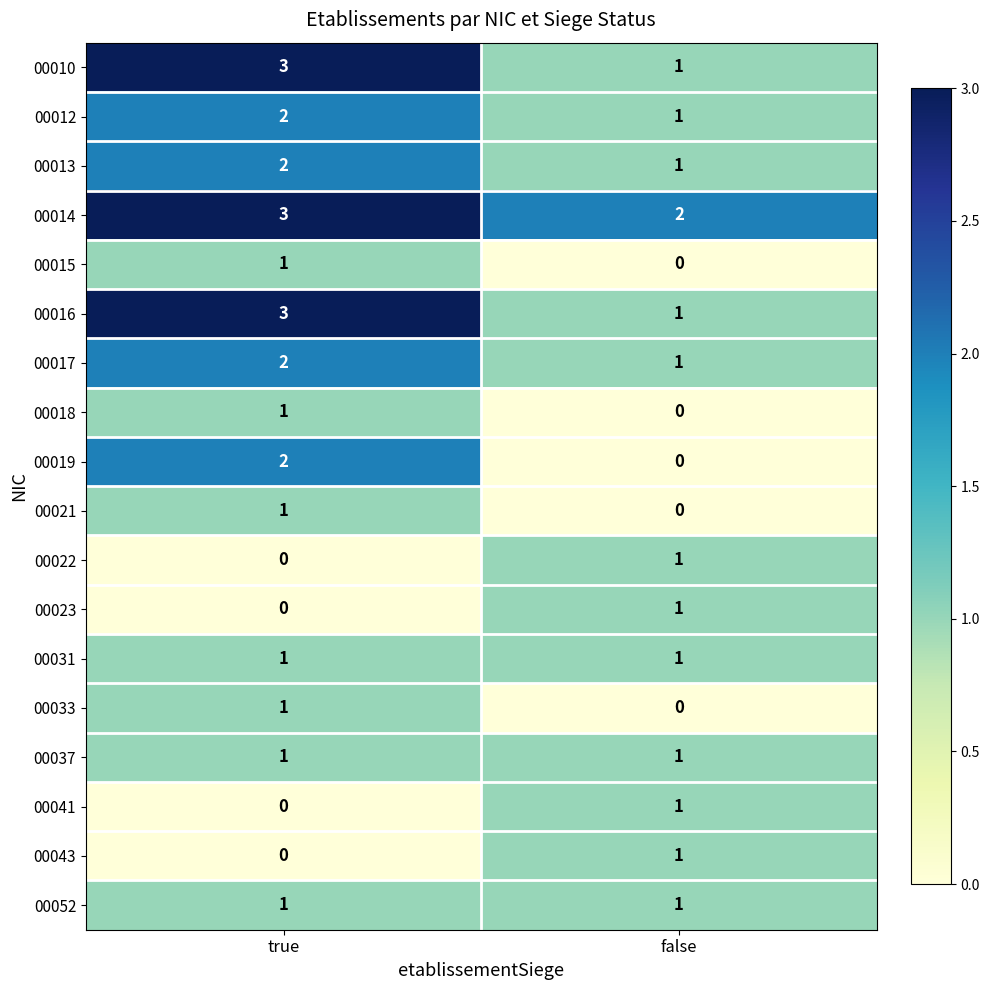

Where is 00023 nearest to the value 0?

true